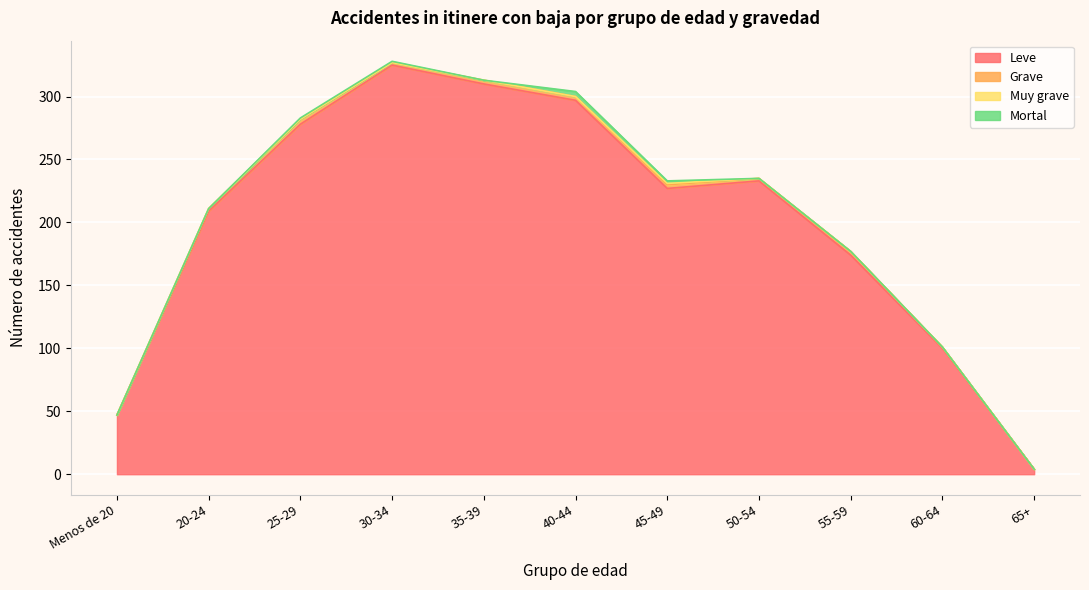

What are all the series names shown in the legend?

Leve, Grave, Muy grave, Mortal